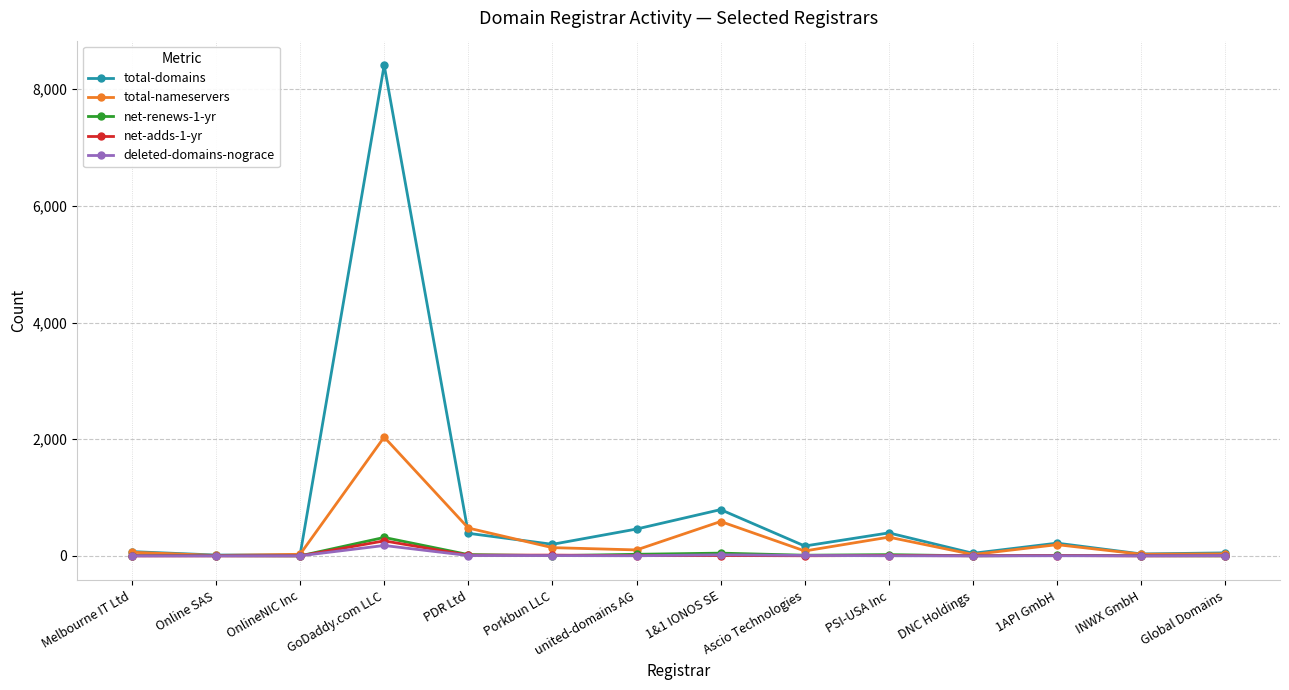

Which series has the widest spread of values?

total-domains